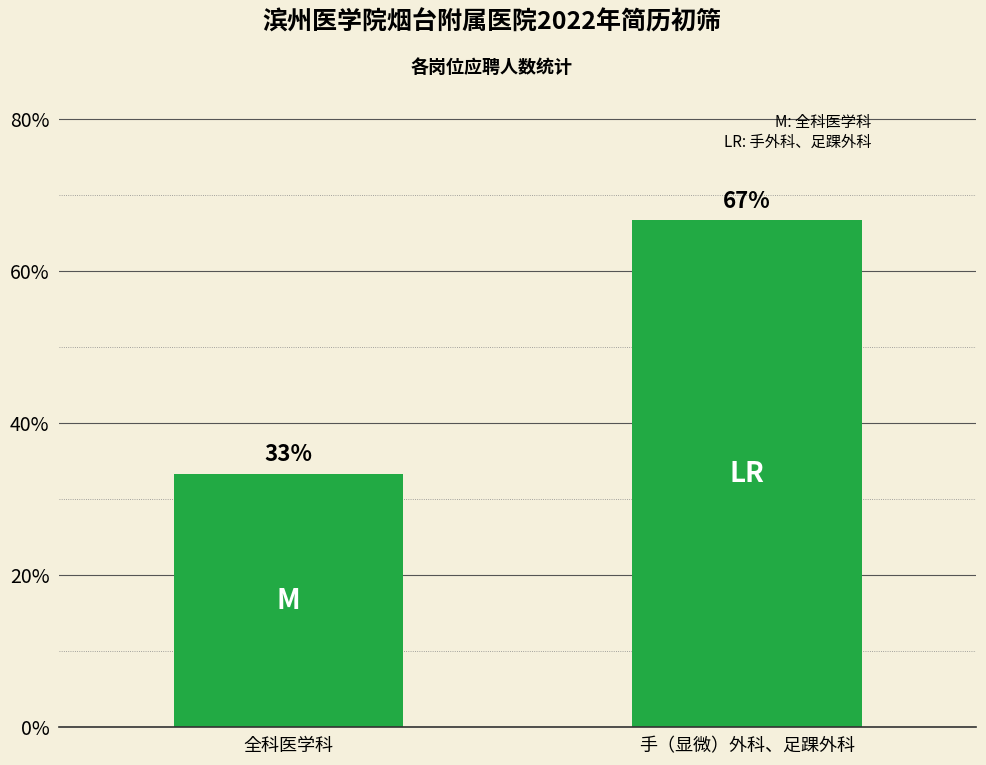

Does the chart contain any negative values?

No